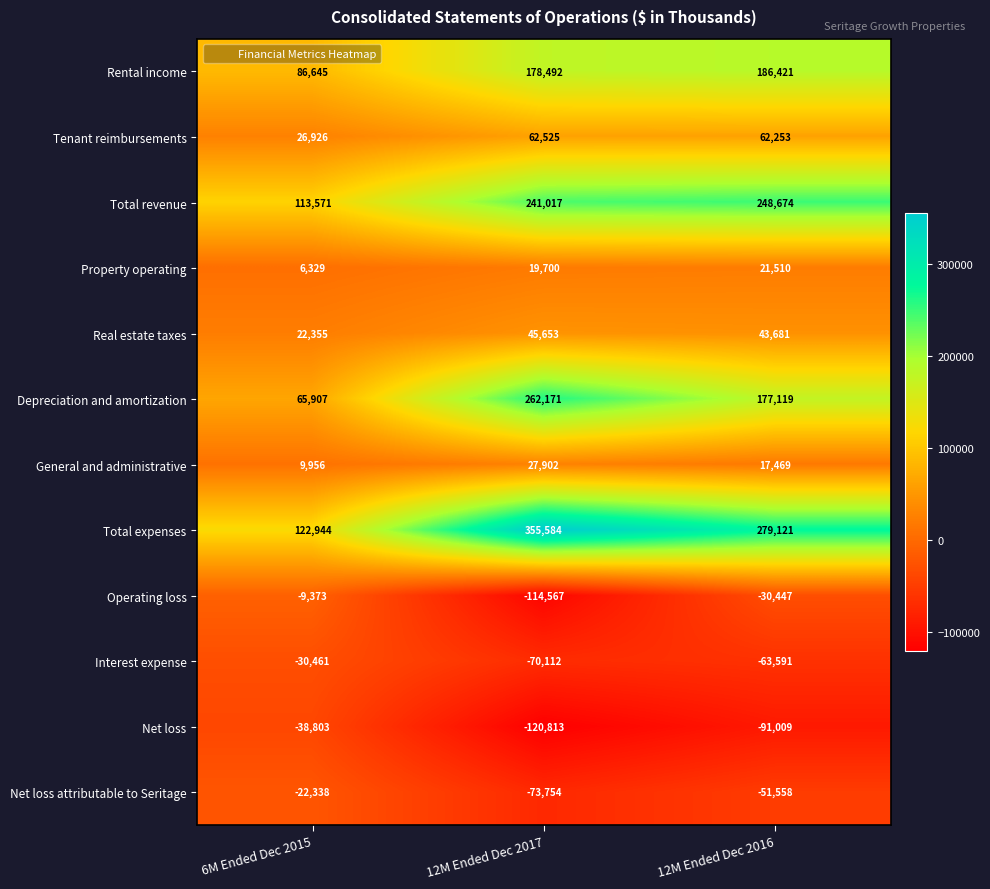

The value of Net loss at 12M Ended Dec 2017 is -192784. True or false?

False